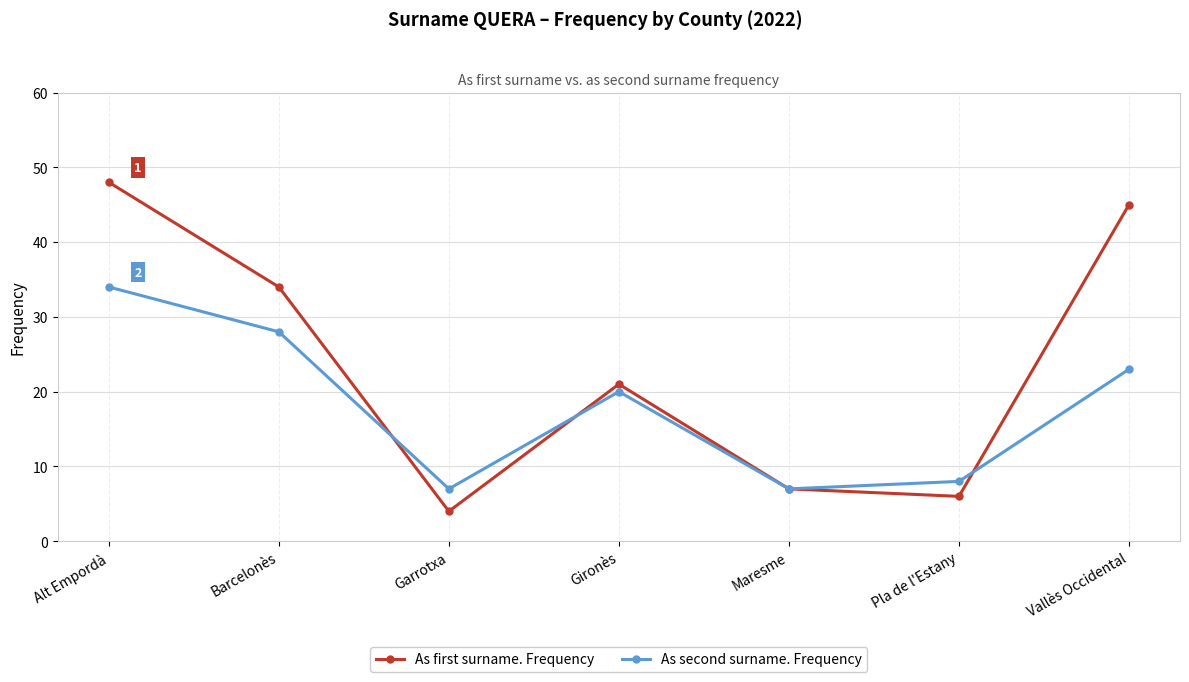

What are all the series names shown in the legend?

As first surname. Frequency, As second surname. Frequency